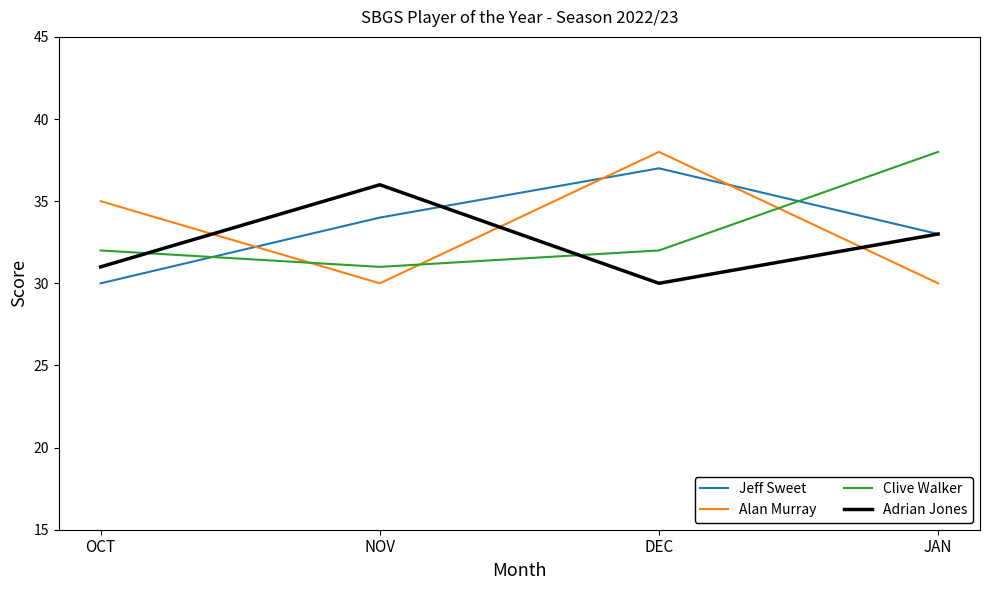

True or false: Alan Murray and Adrian Jones cross at least once.

True